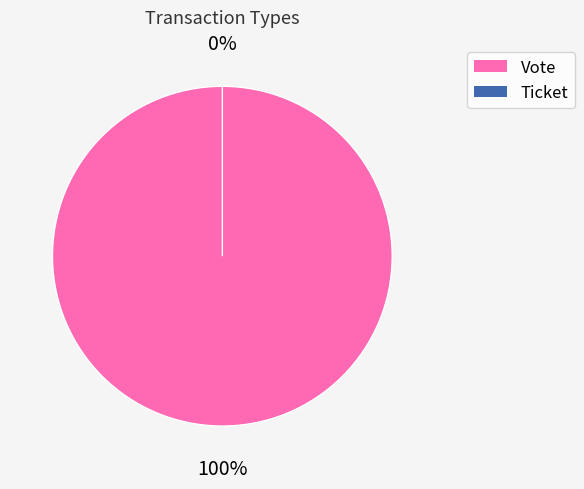

Which category has the smallest portion of the pie?

Ticket